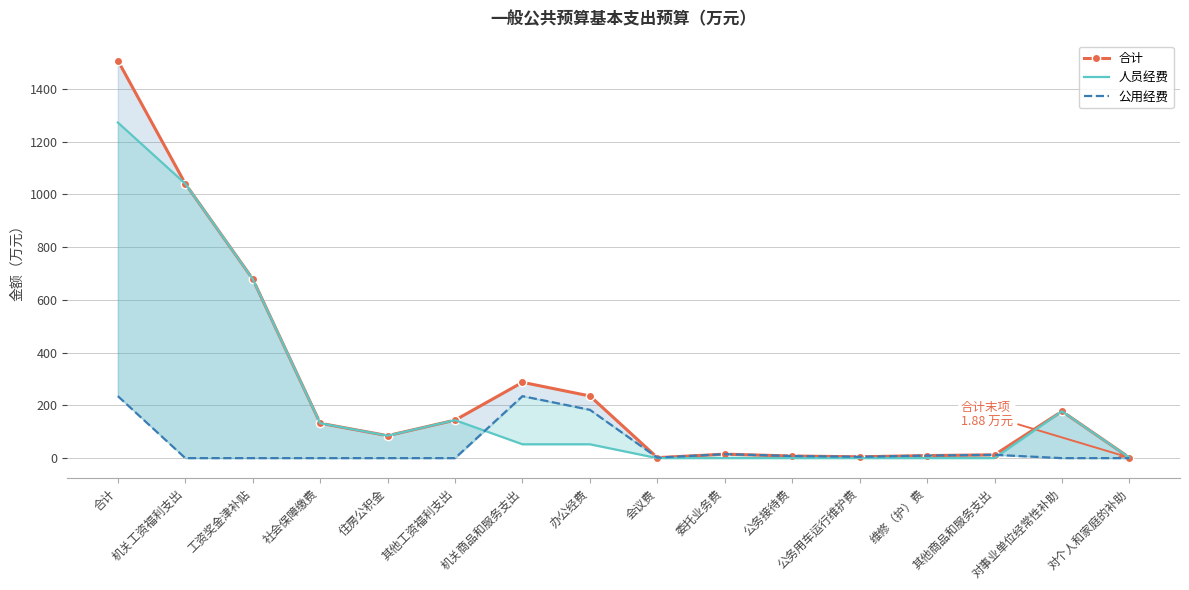

Which series changed the most between 机关商品和服务支出 and 办公经费?

合计